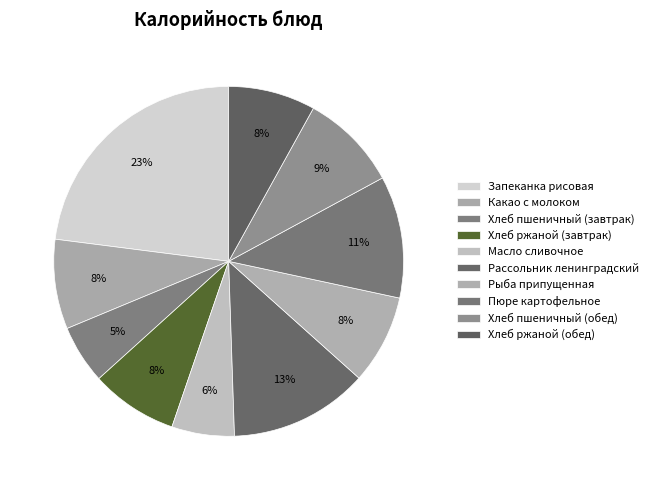

To the nearest percent, what portion does Рыба припущенная represent?

8%